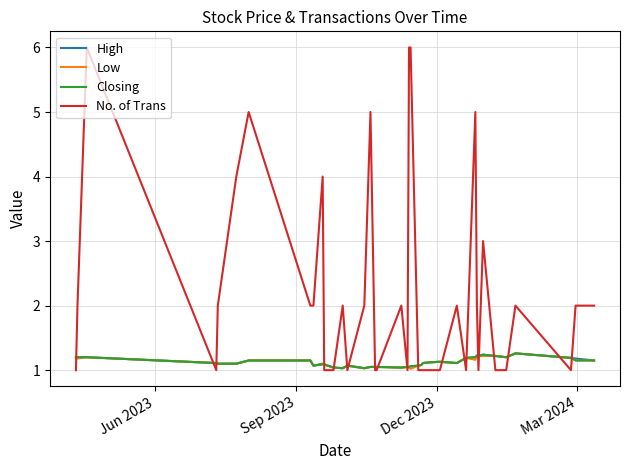

Which series has the widest spread of values?

No. of Trans